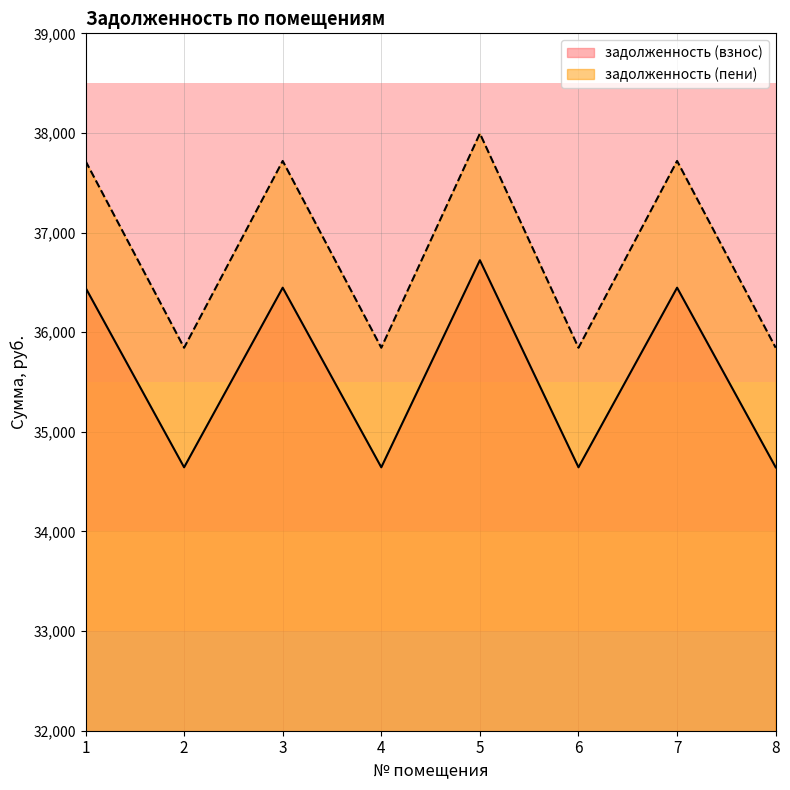

Which series has the largest total across all categories?

задолженность (пени)